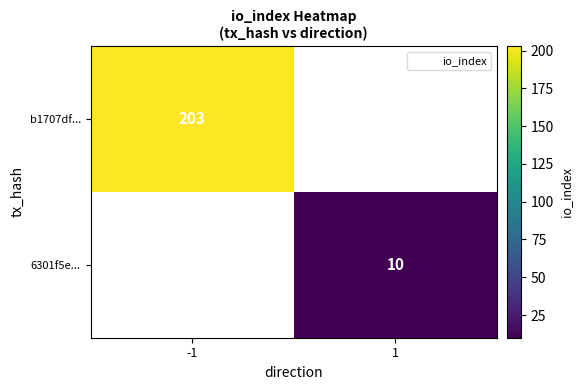

The 6301f5e... series shows 10 at 1. True or false?

True